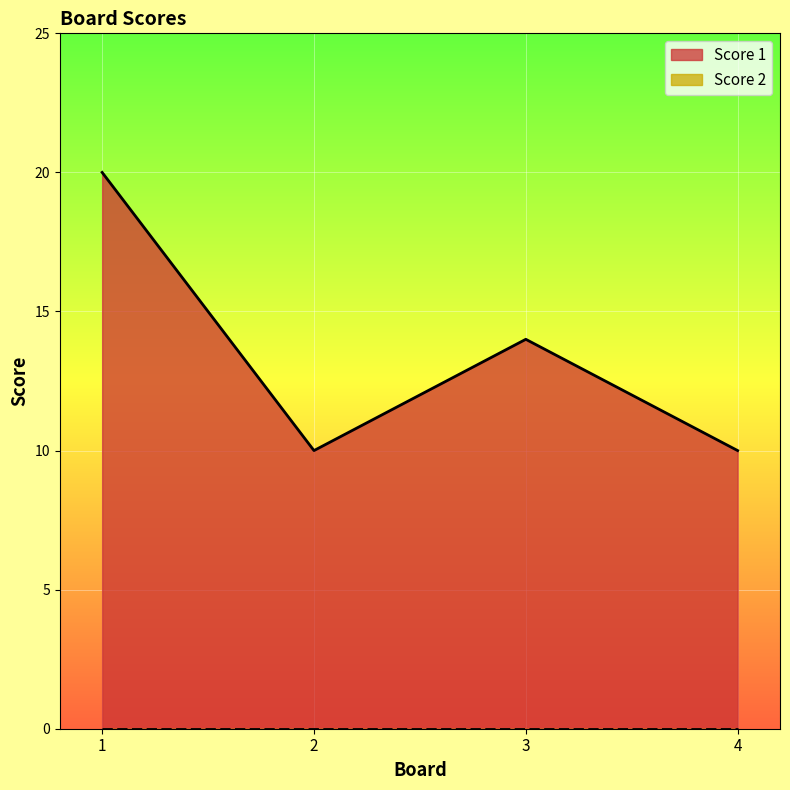

What is the average value?

14